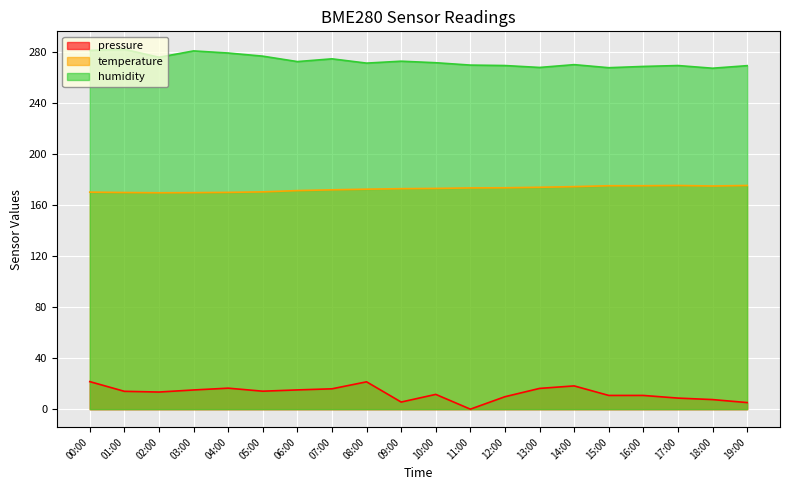

At which category does pressure reach its first local peak?

04:00